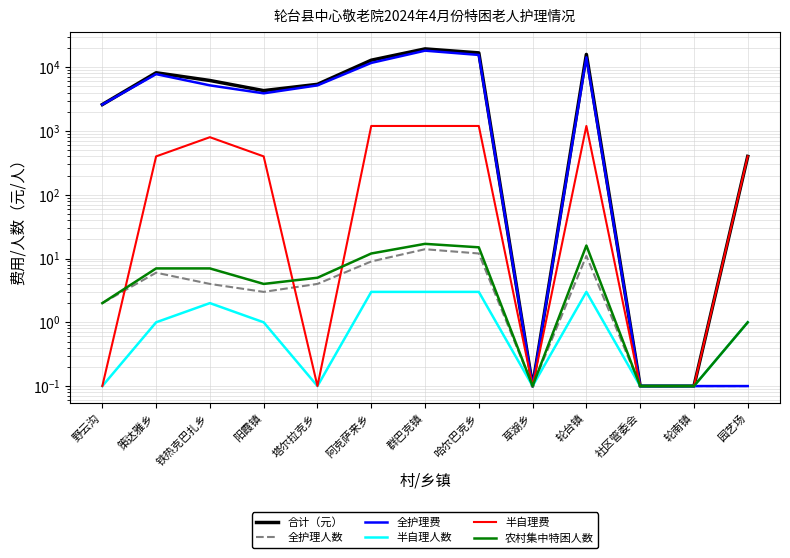

What is the difference between the second highest and second lowest values in the 农村集中特困人数 series?

15.9